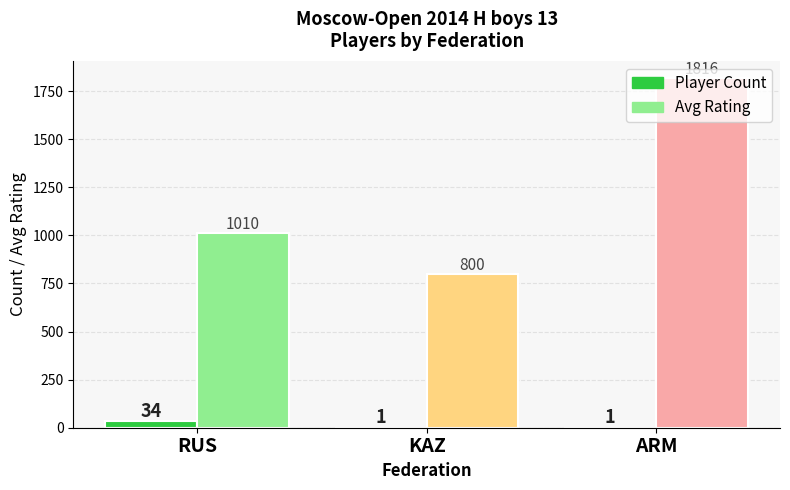

Is the value of Avg Rating at KAZ greater than the value of Player Count at KAZ?

Yes